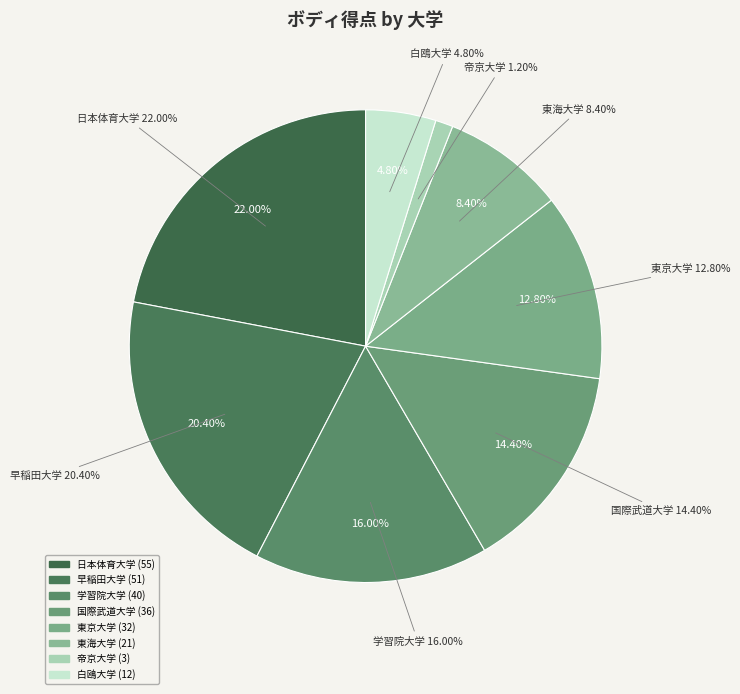

Combined, do 白鴎大学 and 東海大学 account for over 50%?

No